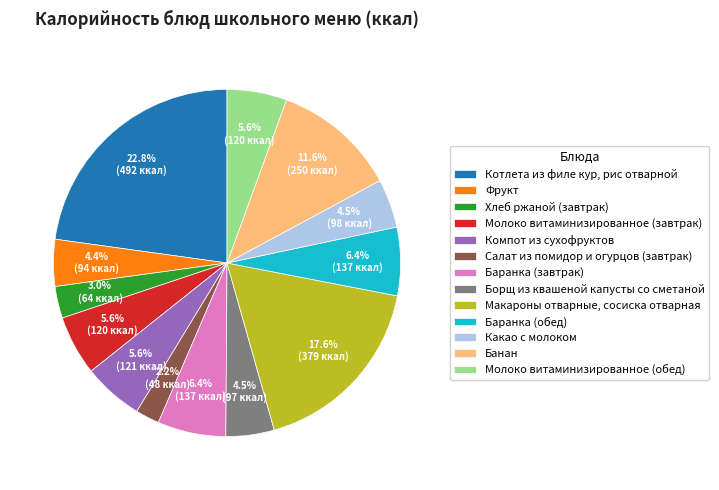

What is the ratio of the value at Котлета из филе кур, рис отварной to the value at Макароны отварные, сосиска отварная?

1.3